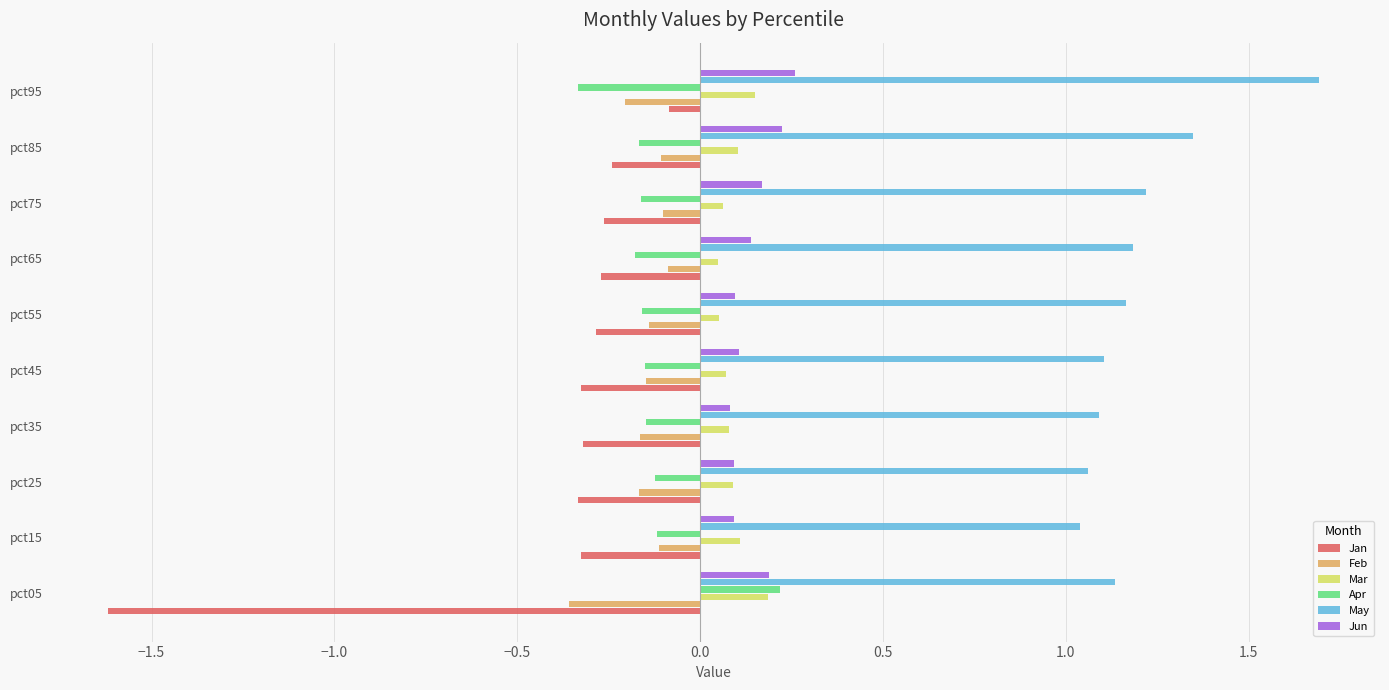

Which series has the largest total across all categories?

May